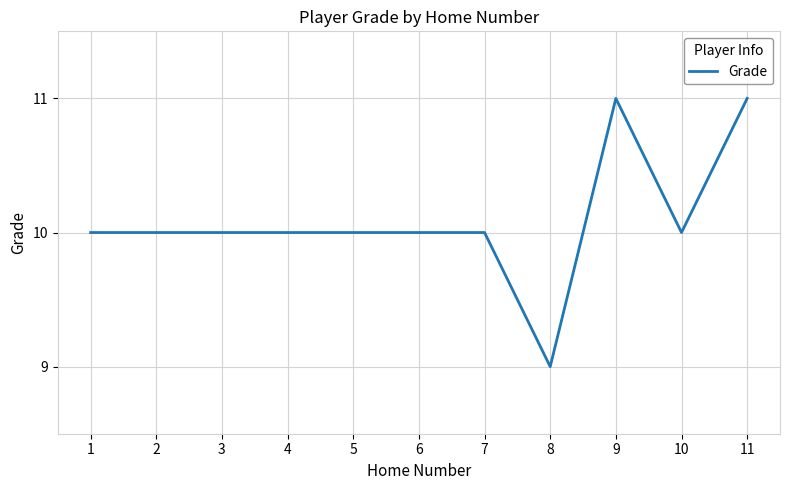

What is the smallest value displayed?

9